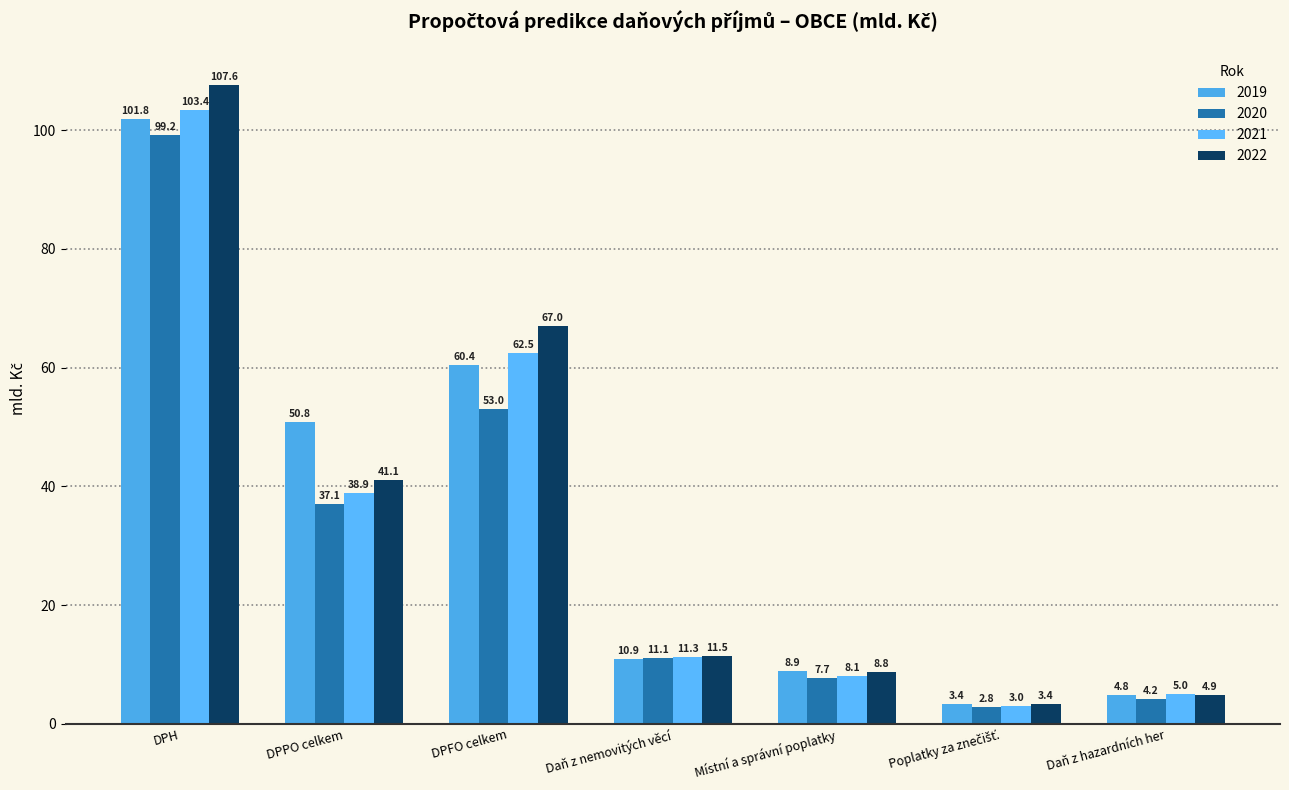

Where is 2021 nearest to the value 53?

DPFO celkem